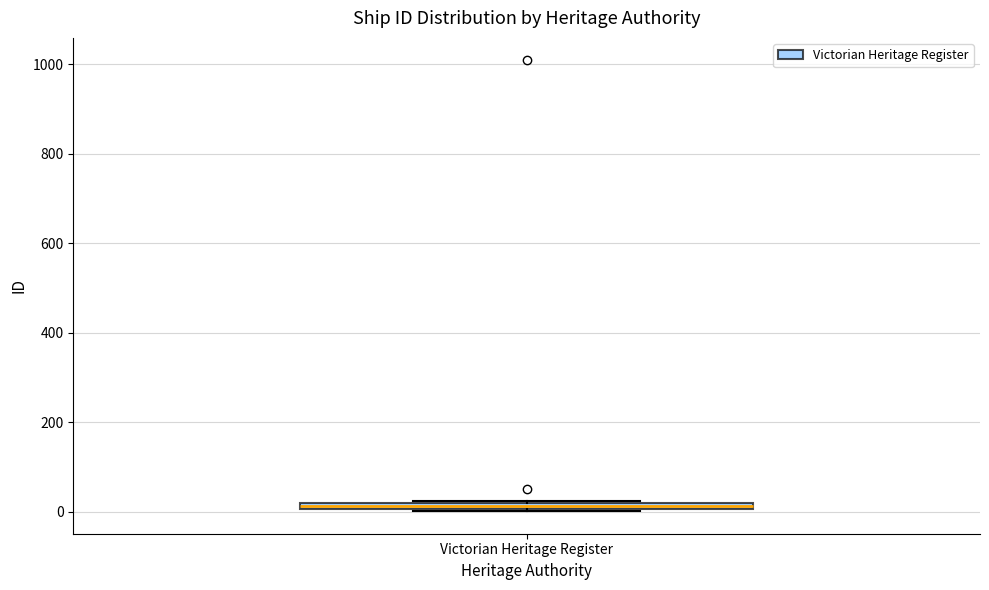

Where is the upper edge of the box for Victorian Heritage Register on the y-axis? The values are not printed on the chart, so give them approximately, as read against the axis.

20